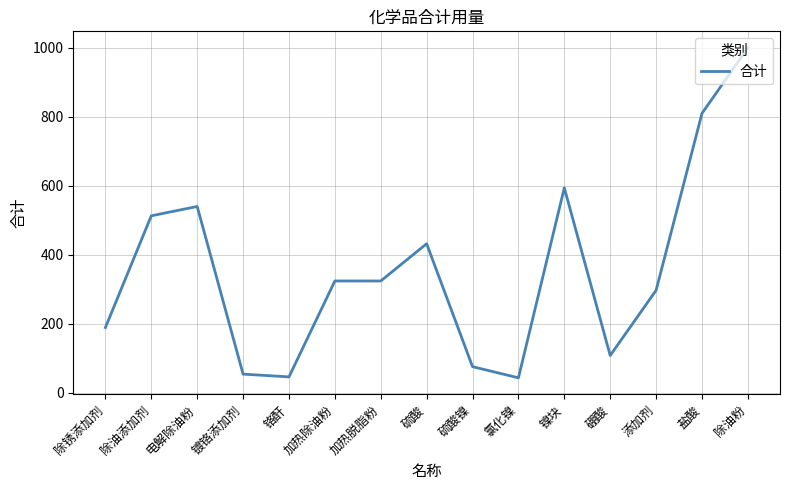

What is the difference between the values at 除油添加剂 and 镀铬添加剂?

459.0